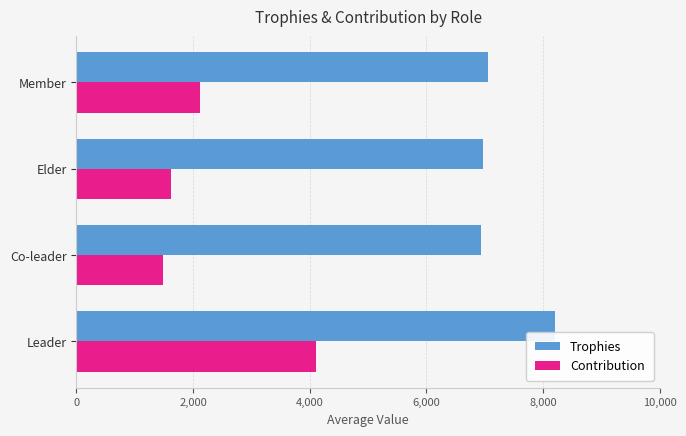

At which label is Trophies closest to 7566?

Member